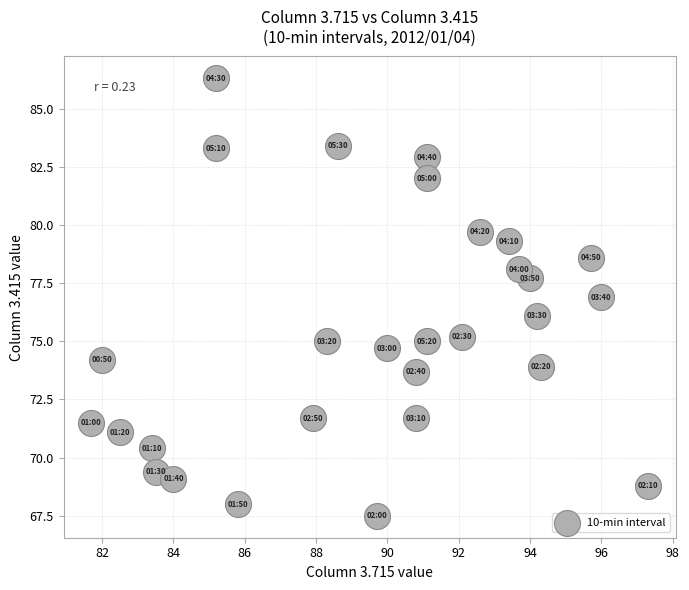

What is the range of X values (max minus min)?

15.6